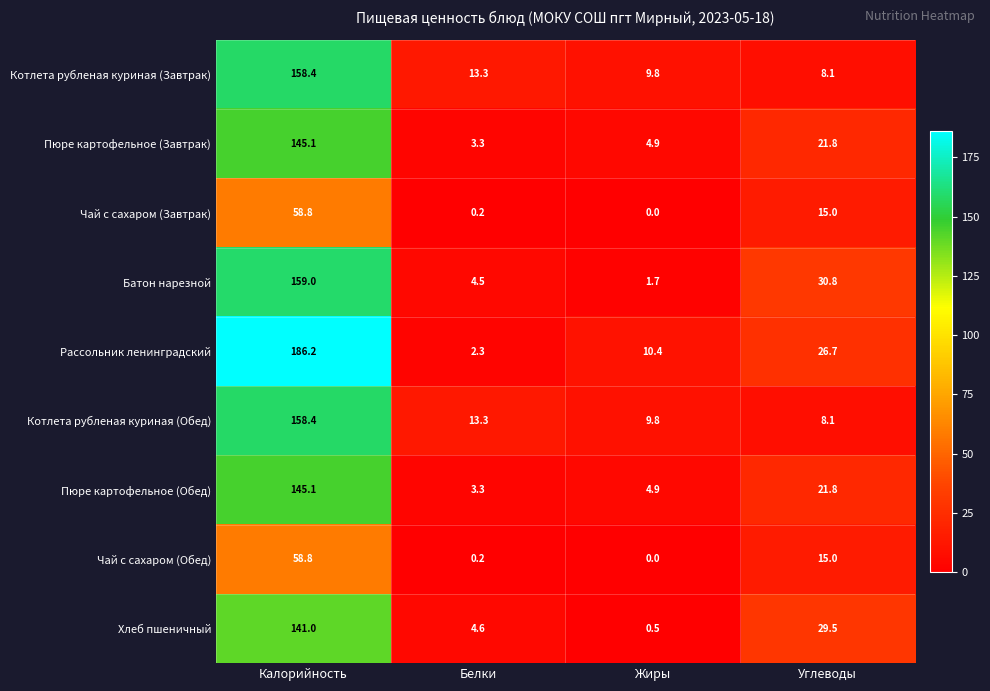

What is the sum of the Пюре картофельное (Завтрак) values at Жиры and Белки?

8.2